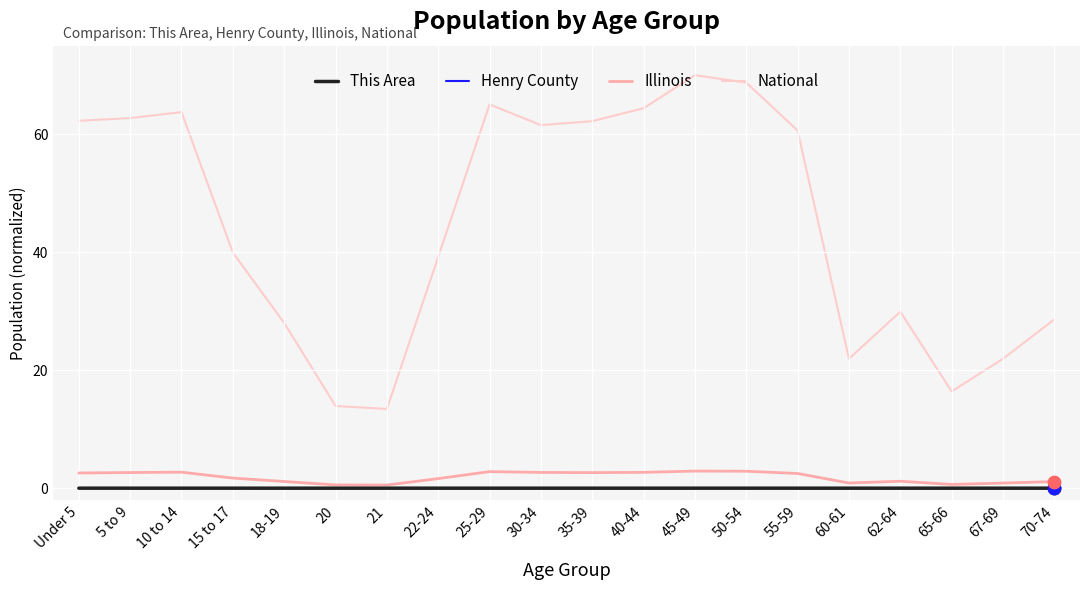

Which series changed the most between 10 to 14 and 70-74?

National